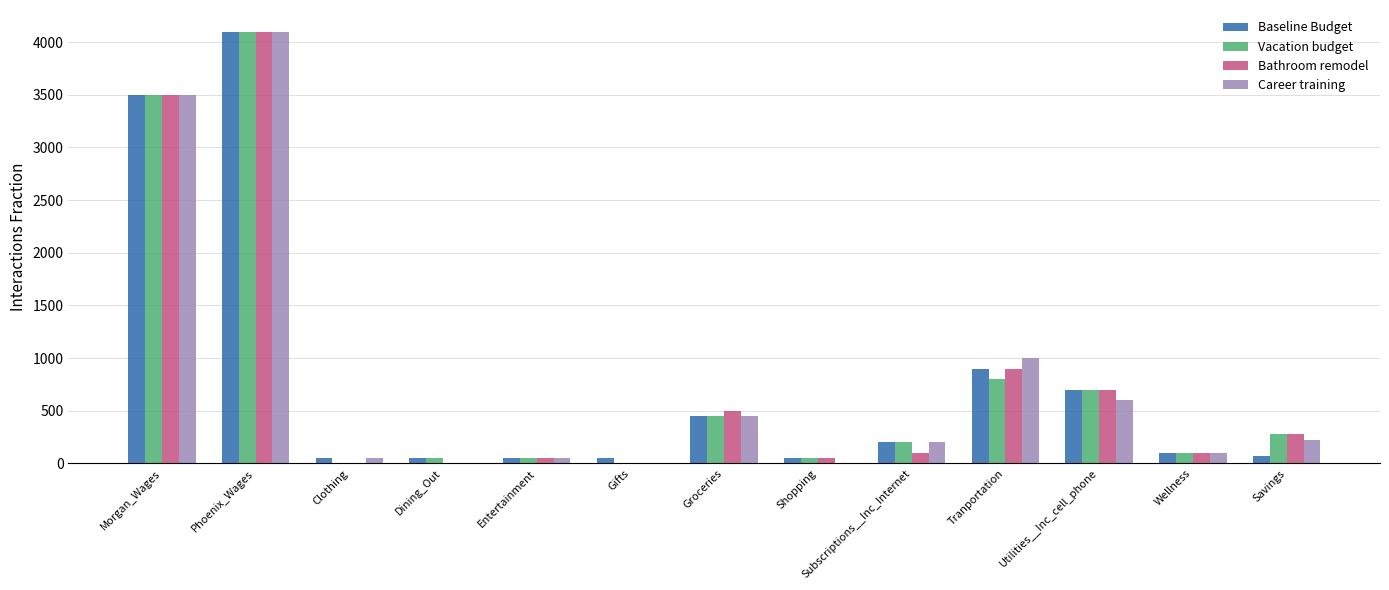

What is the sum of all Career training values?

10275